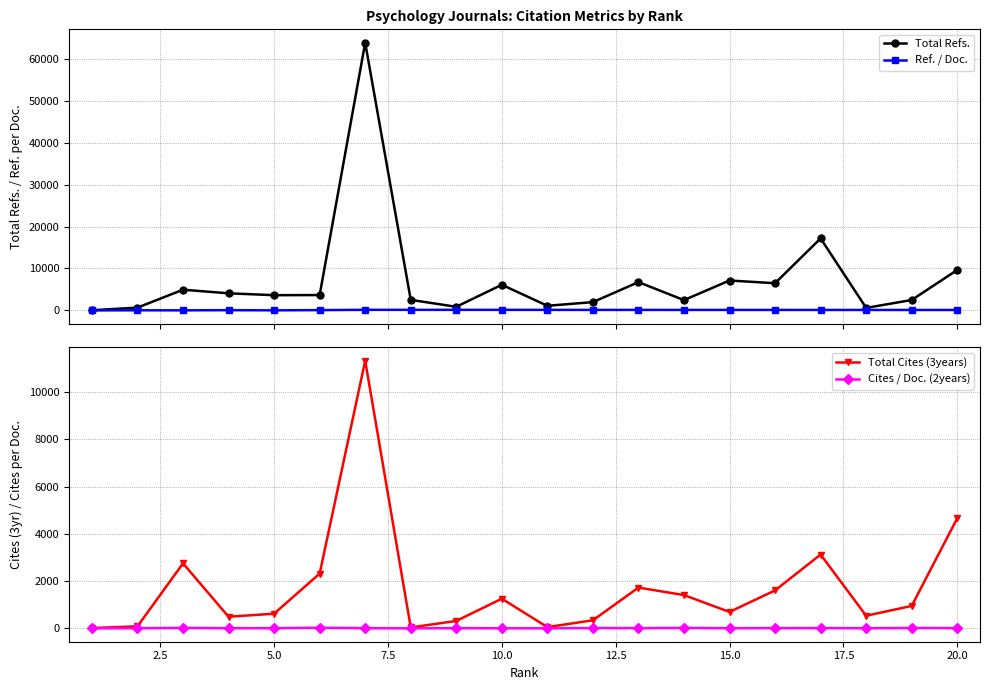

What is the average value of the Cites / Doc. (2years) series?

9